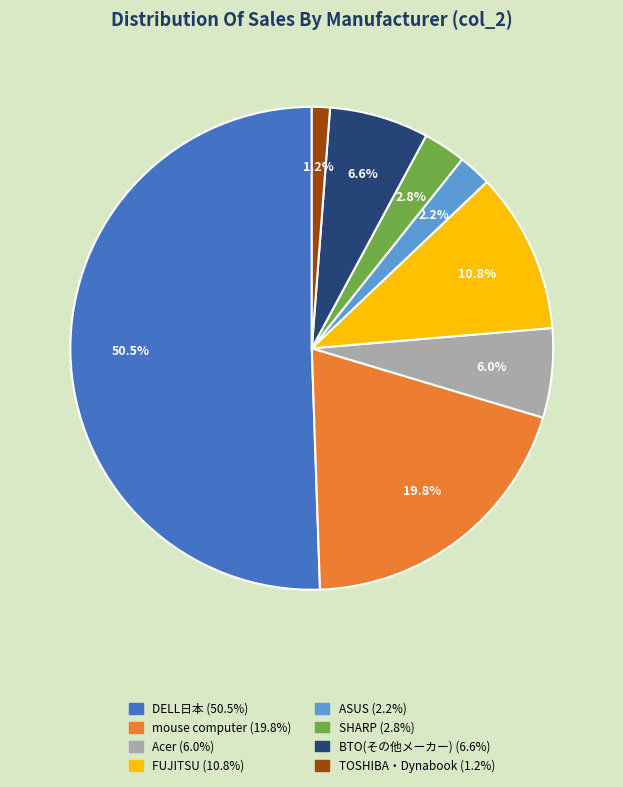

The TOSHIBA・Dynabook slice represents 11% of the pie. True or false?

False